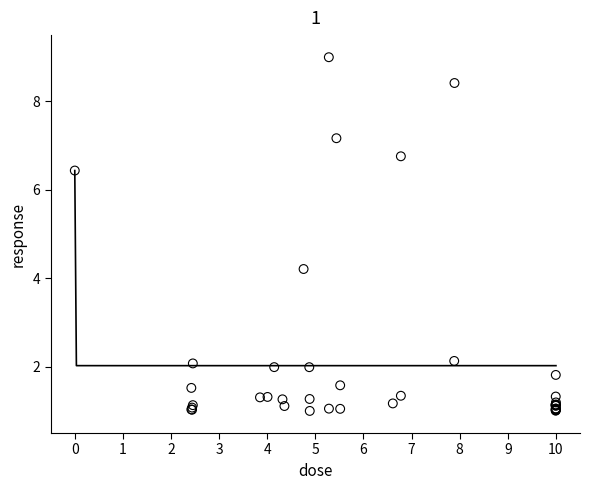

What Y value in the scatter plot is closest to 5?

4.2